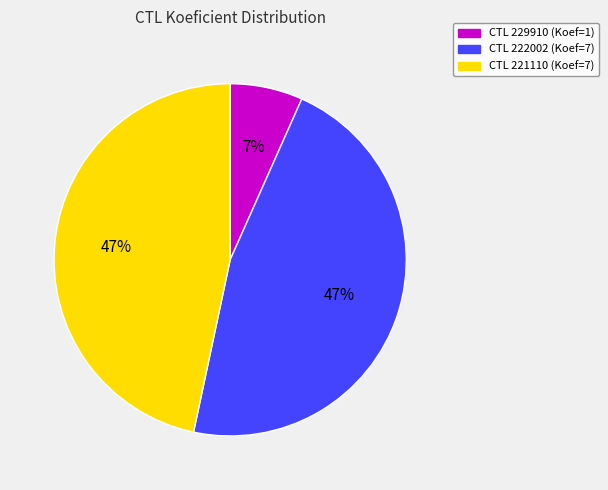

Is there a majority slice in this chart?

No